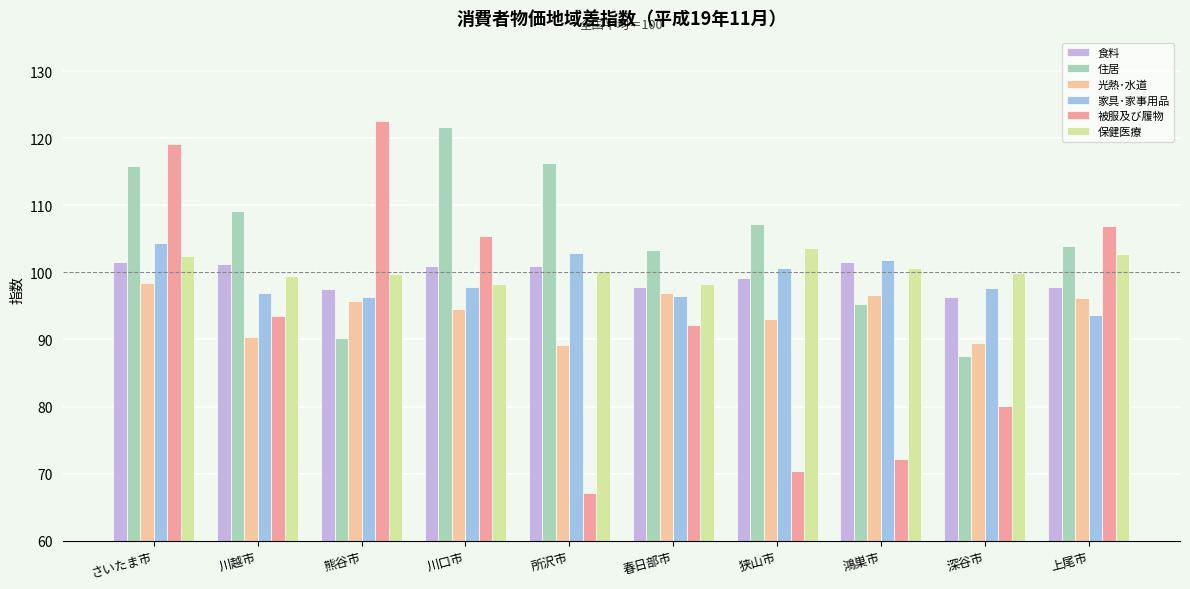

What is the difference between the highest and lowest values at さいたま市?

20.6